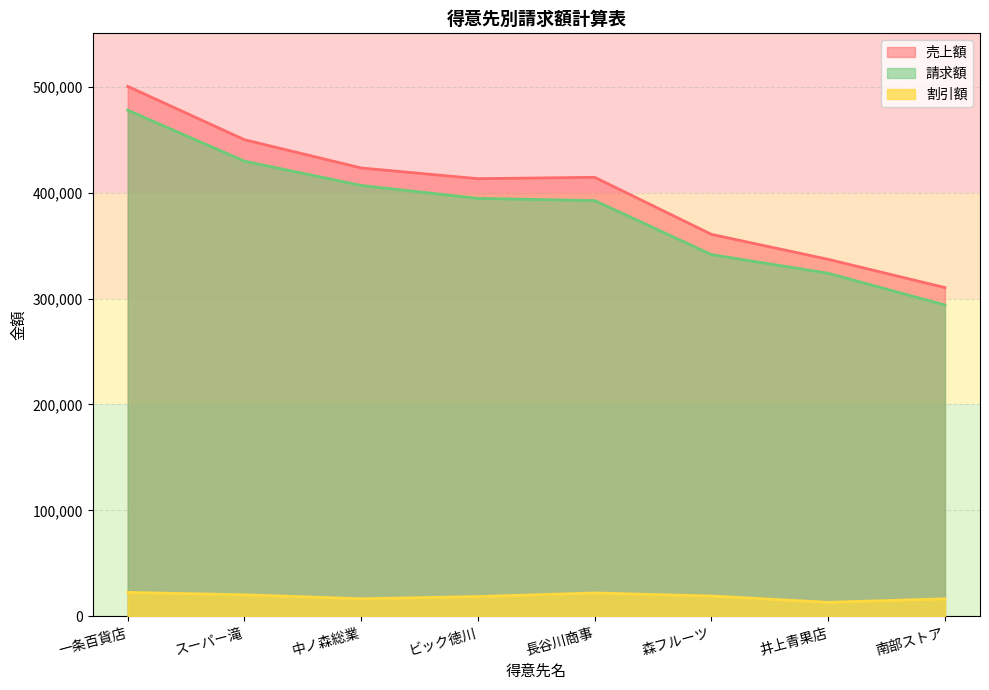

What is the minimum value shown in the chart?

13145